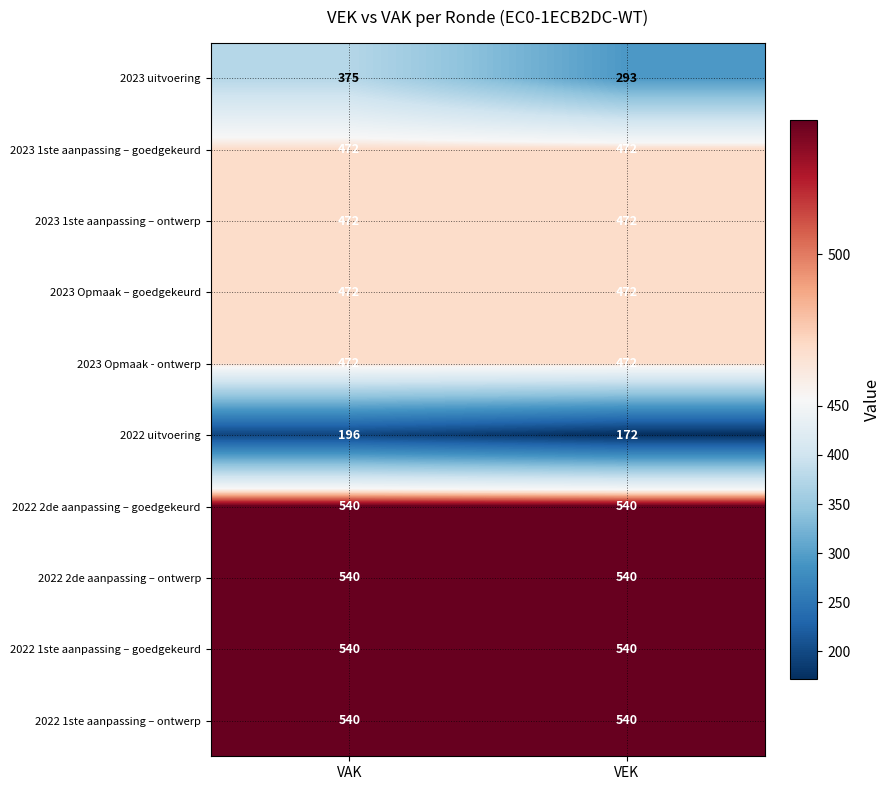

What is the average value of the 2022 1ste aanpassing – goedgekeurd series?

540